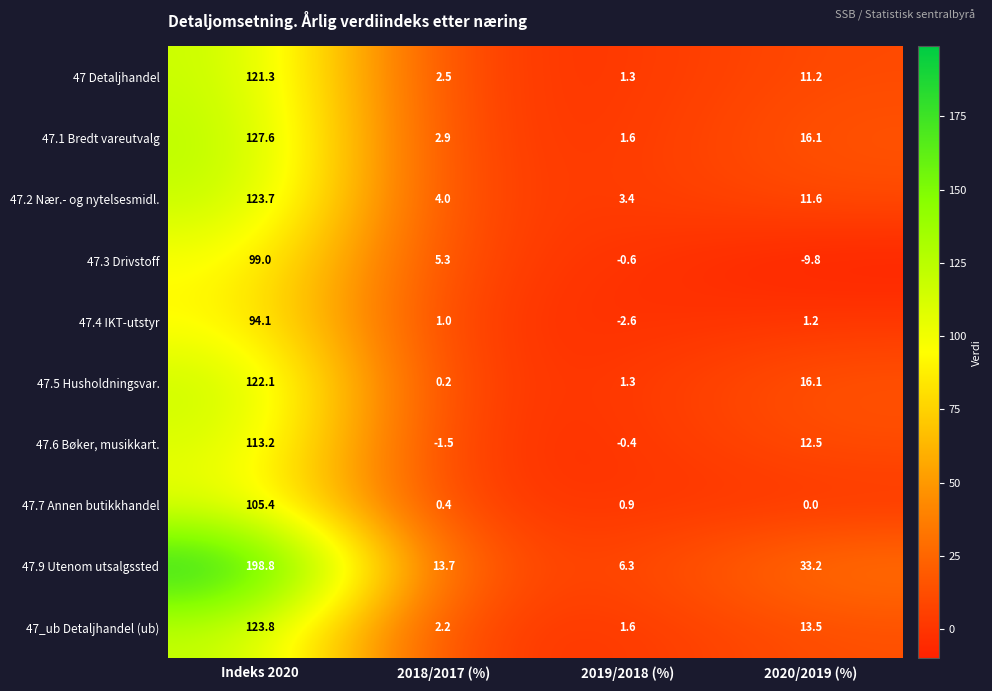

What is the sum of all 47.2 Nær.- og nytelsesmidl. values?

142.7